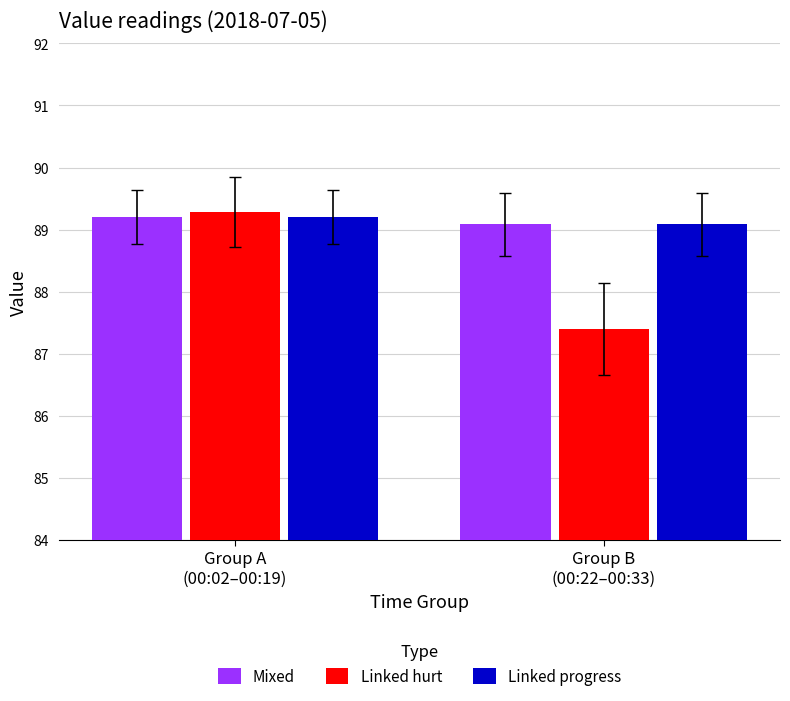

What is the total value across all series at Group B
(00:22–00:33)?

265.6